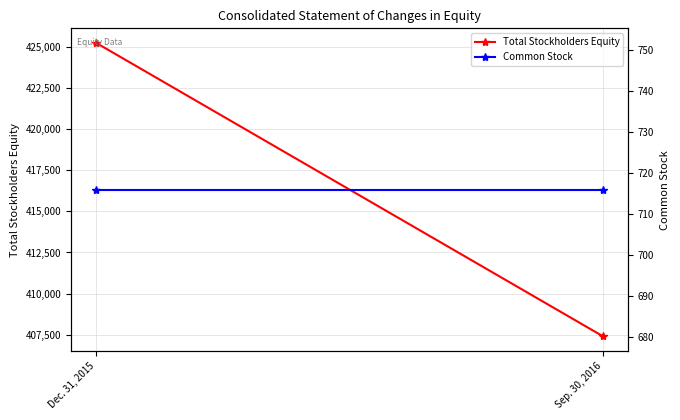

What is the total value across all series at Sep. 30, 2016?

408119